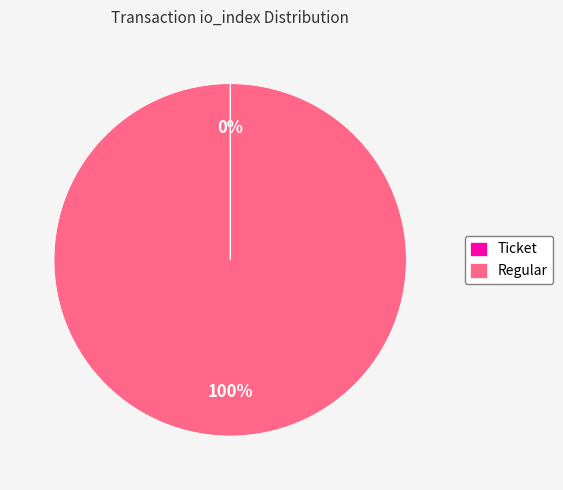

To the nearest percent, what is the difference between the largest and smallest slice percentages?

100%